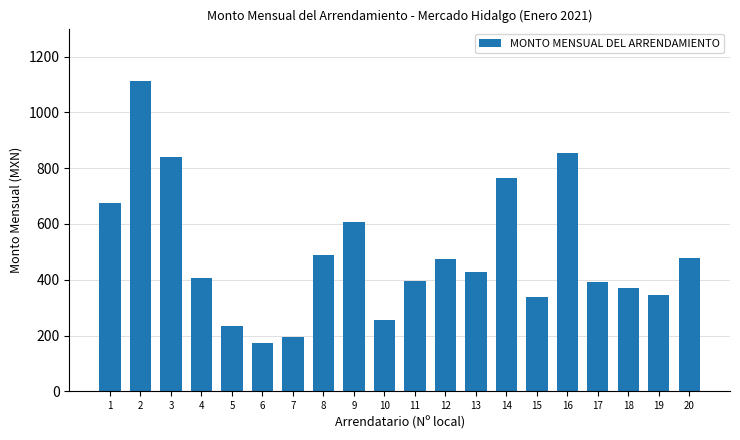

Is it true that the value at 16 is 1265?

False